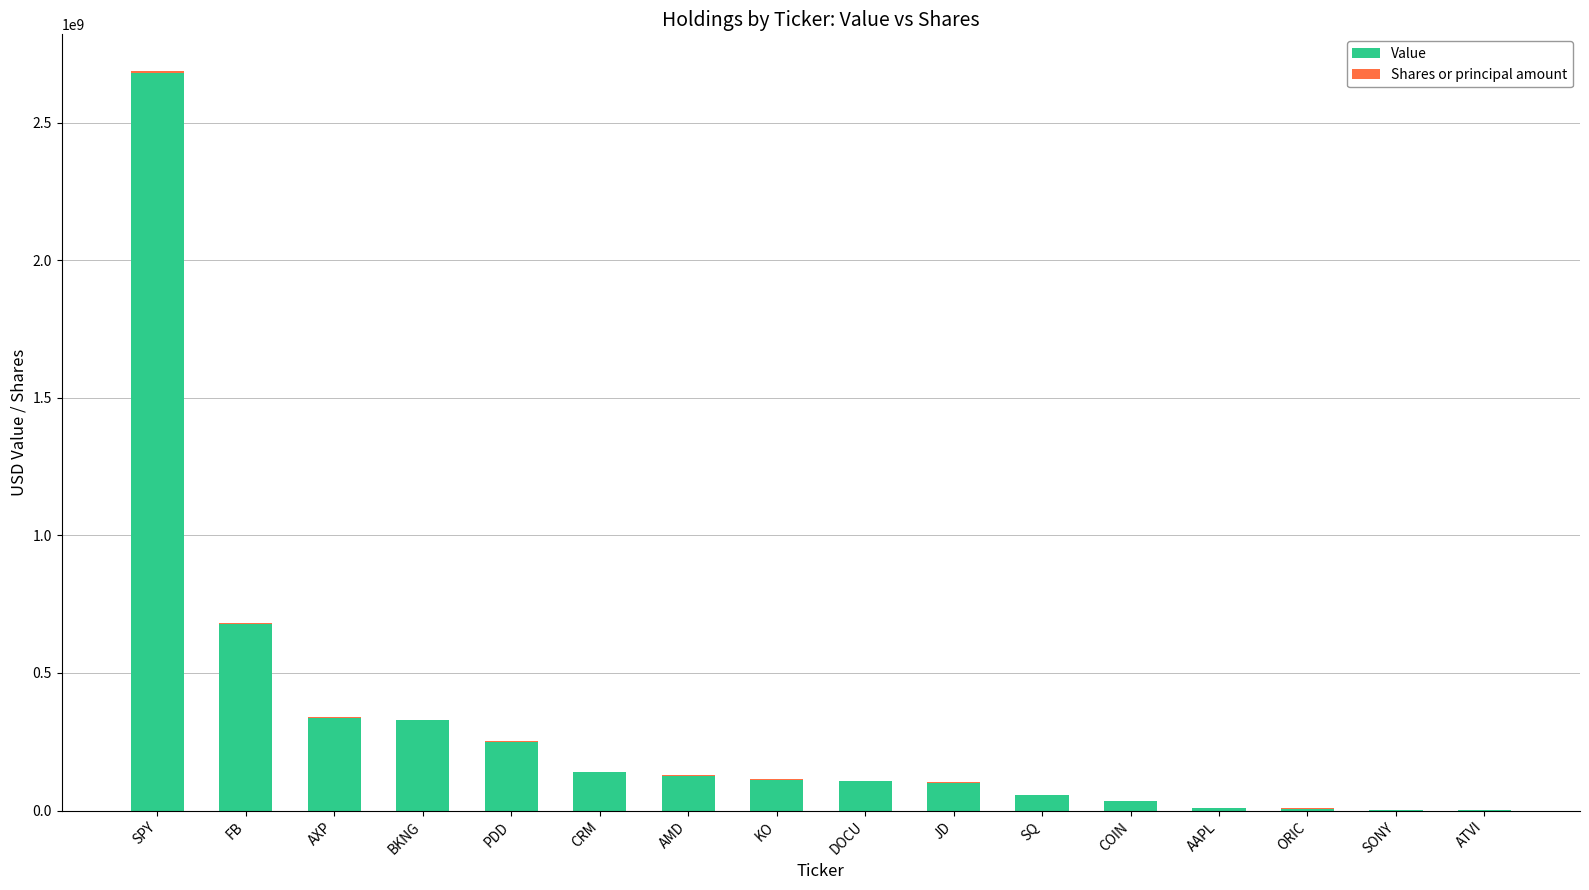

The Value series shows 106940000 at DOCU. True or false?

True